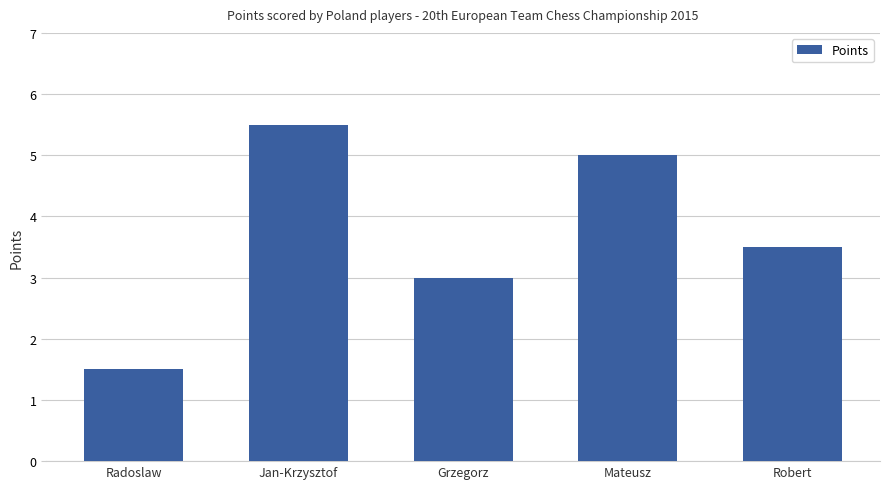

List the labels in order of value, largest first.

Jan-Krzysztof, Mateusz, Robert, Grzegorz, Radoslaw